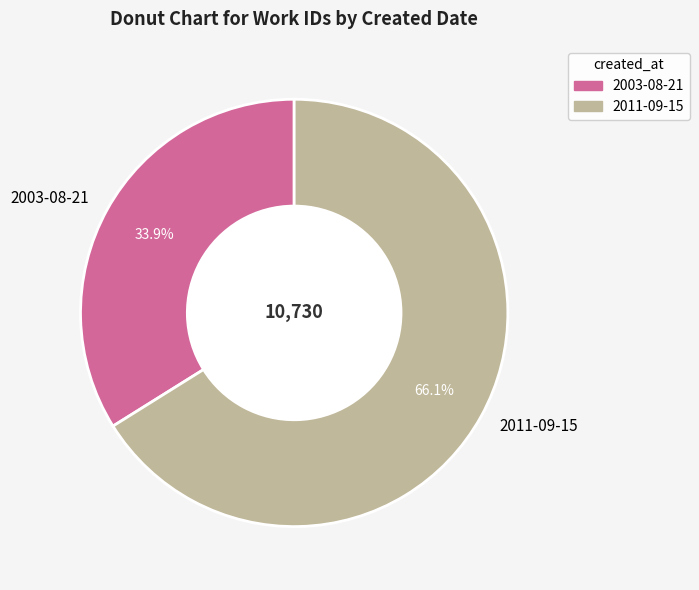

The 2003-08-21 slice represents 48% of the pie. True or false?

False